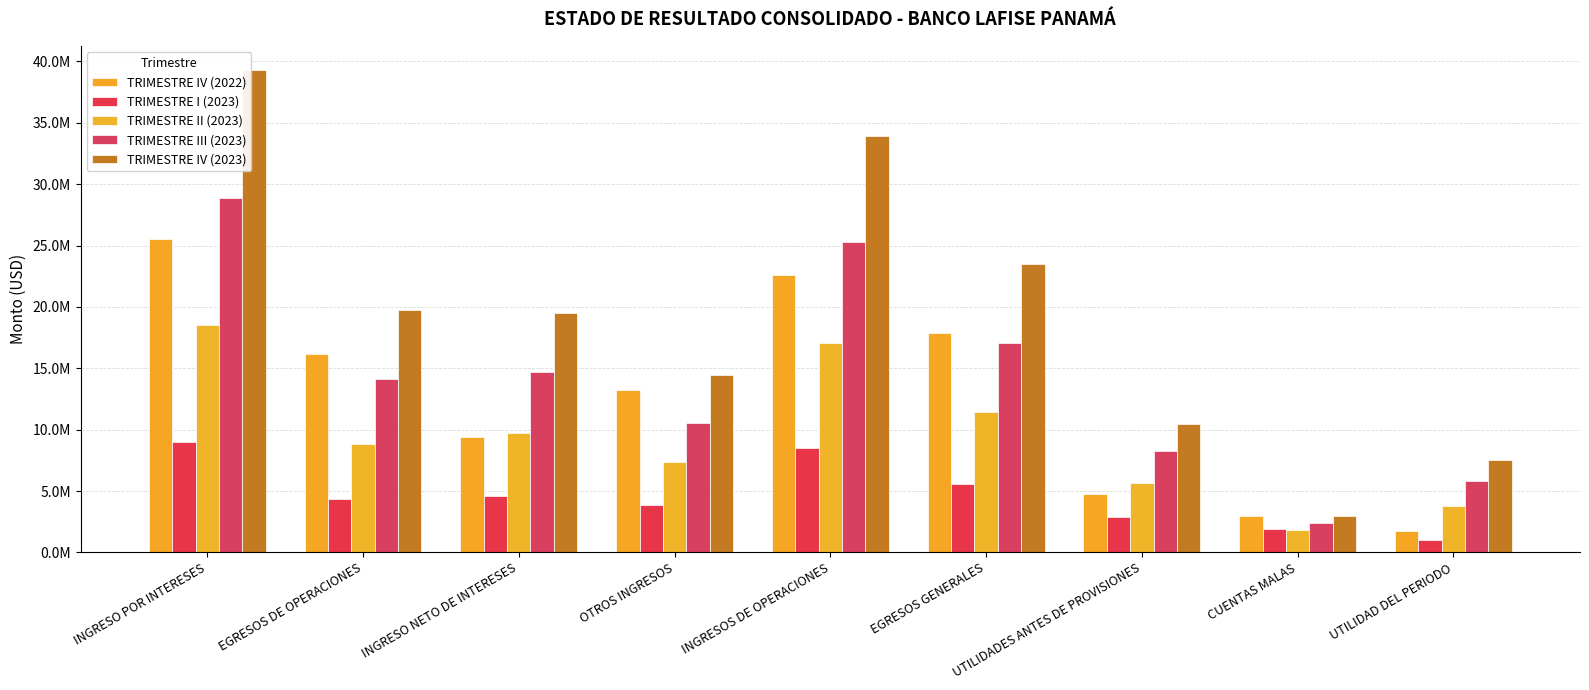

Which series has the largest range (max minus min)?

TRIMESTRE IV (2023)